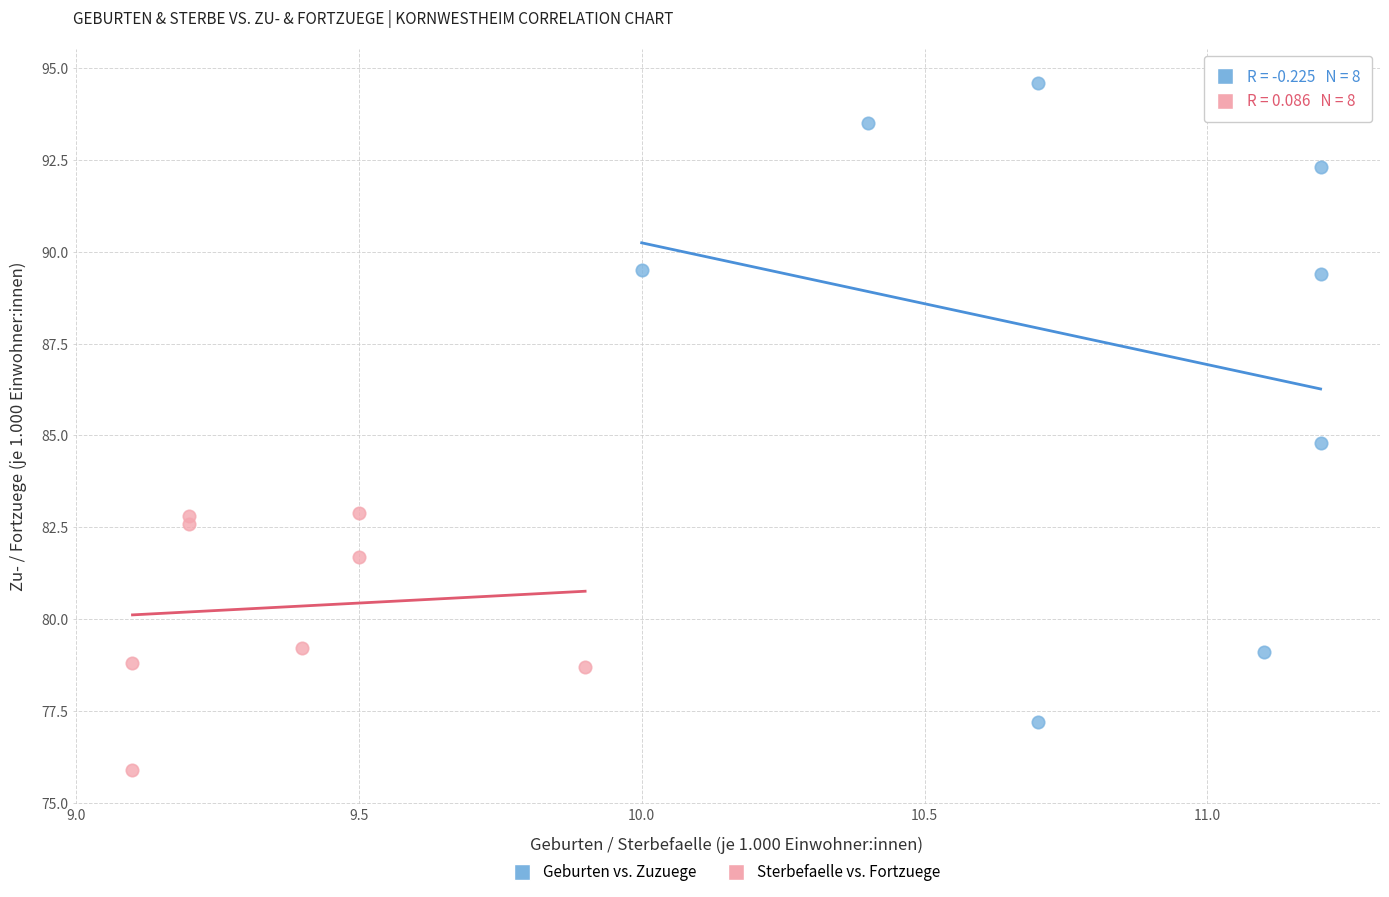

Which series reaches the minimum Y coordinate?

Sterbefaelle vs. Fortzuege